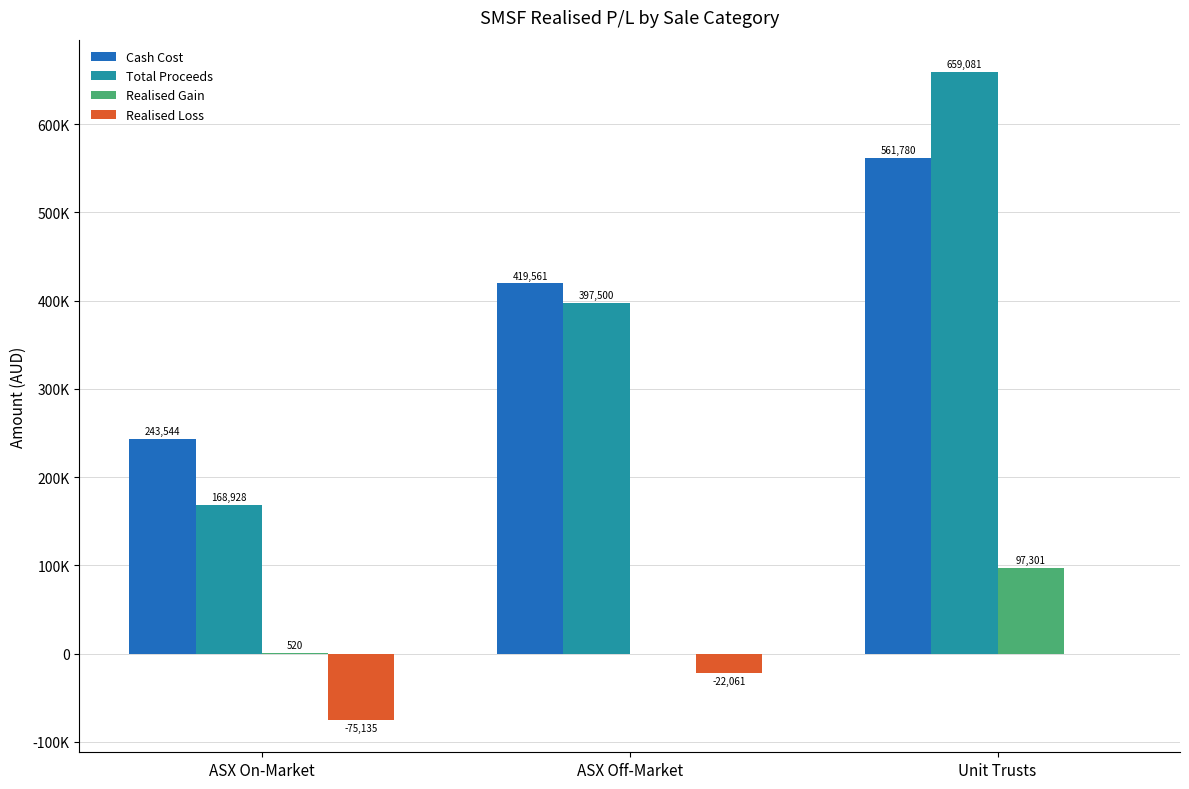

What position from the left is Unit Trusts?

3